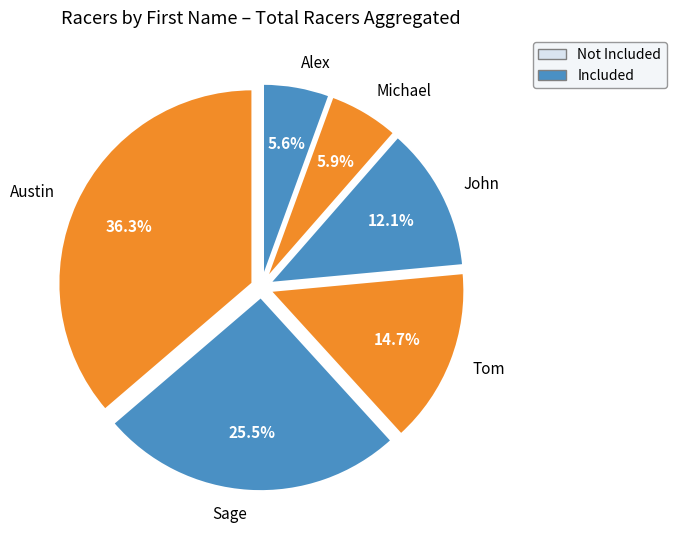

What portion of the pie excludes John?

87.9%